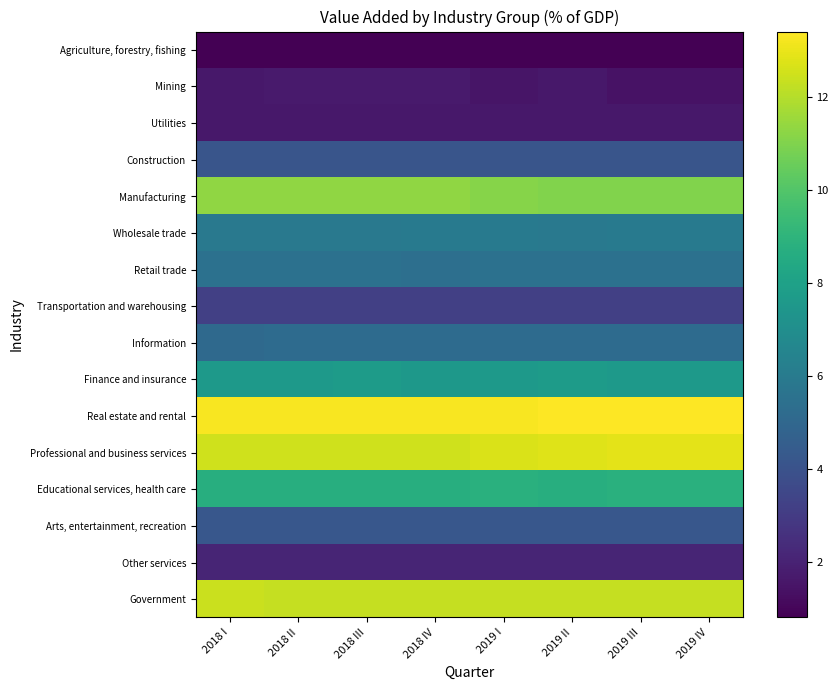

What is the maximum value shown in the chart?

13.4